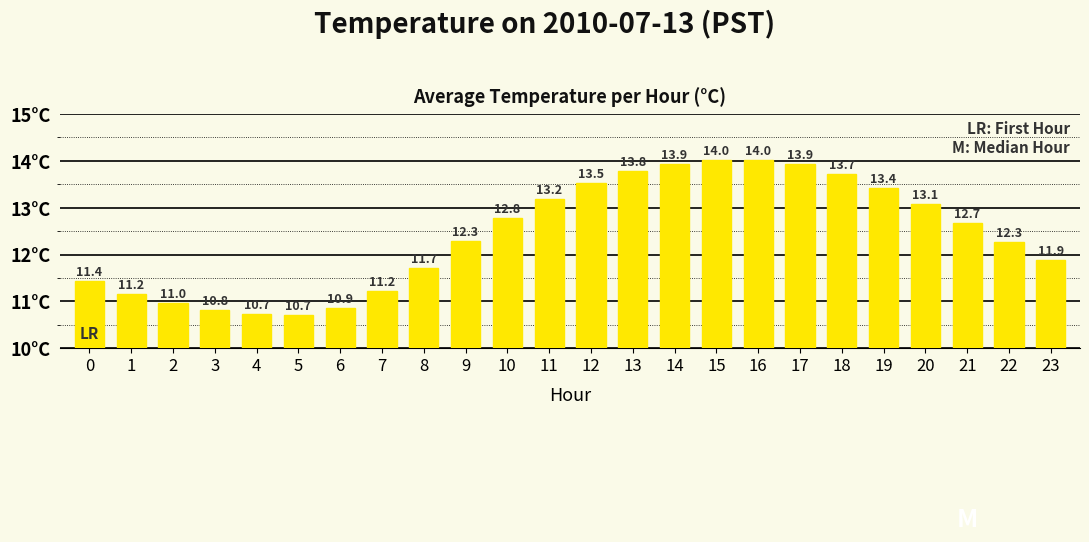

Between 17 and 13, which is larger?

17